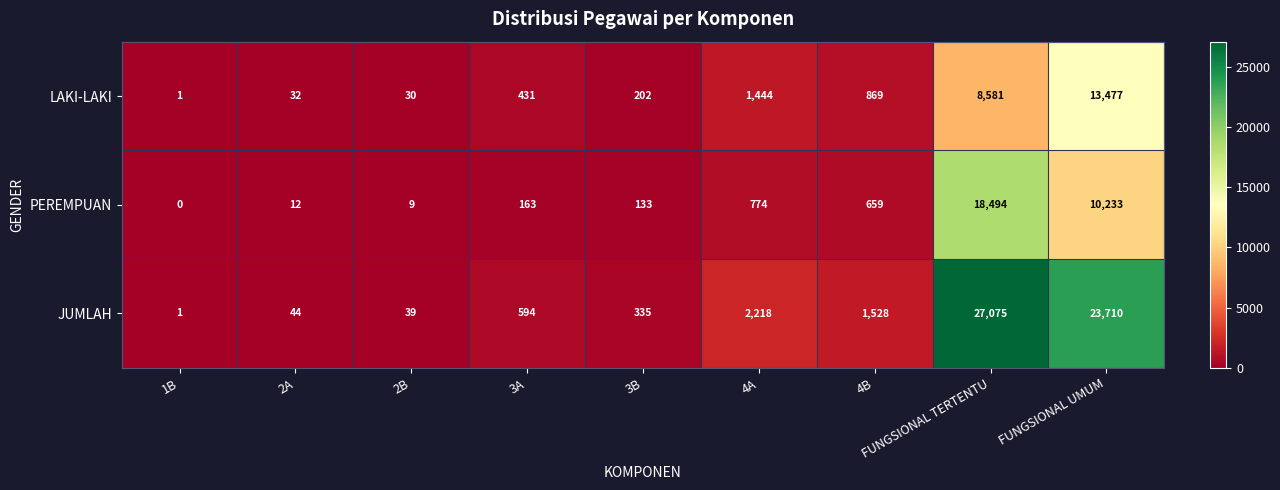

Rank the series by their maximum value, from highest to lowest.

JUMLAH, PEREMPUAN, LAKI-LAKI